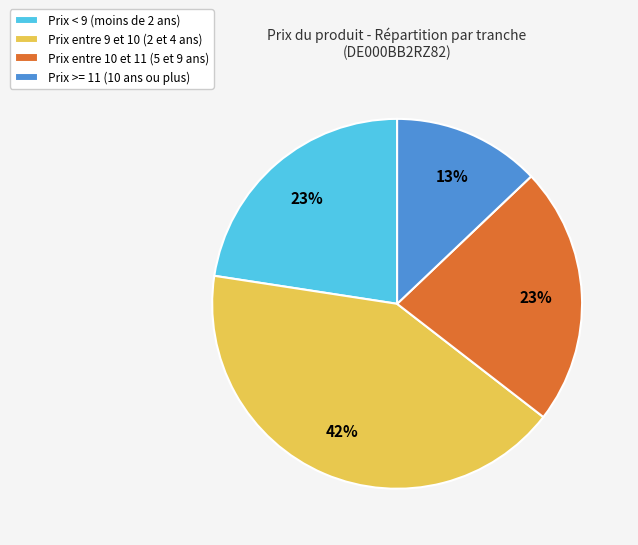

What percentage is the Prix entre 9 et 10 (2 et 4 ans) slice, to the nearest percent?

42%